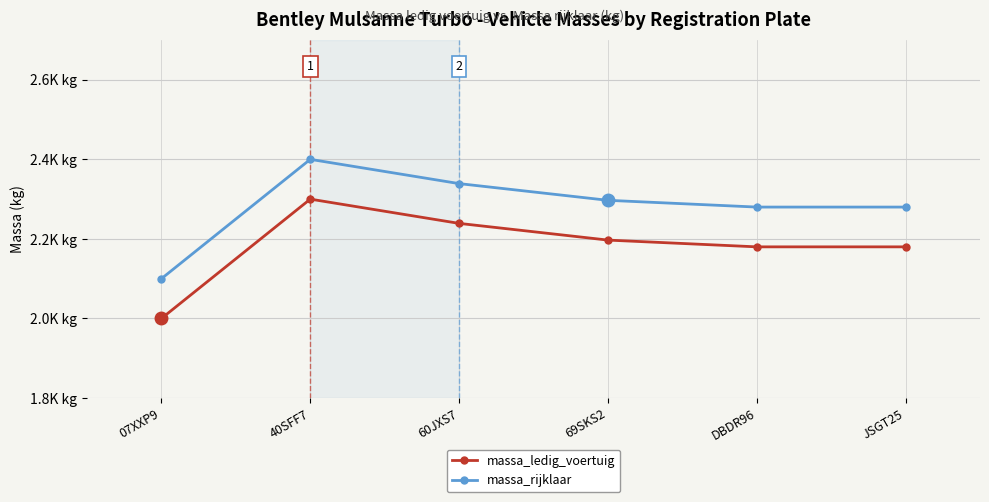

Reading right to left, transcribe all the data shown in this chart.

massa_ledig_voertuig: 2180	2180	2197	2239	2300	2000
massa_rijklaar: 2280	2280	2297	2339	2400	2100